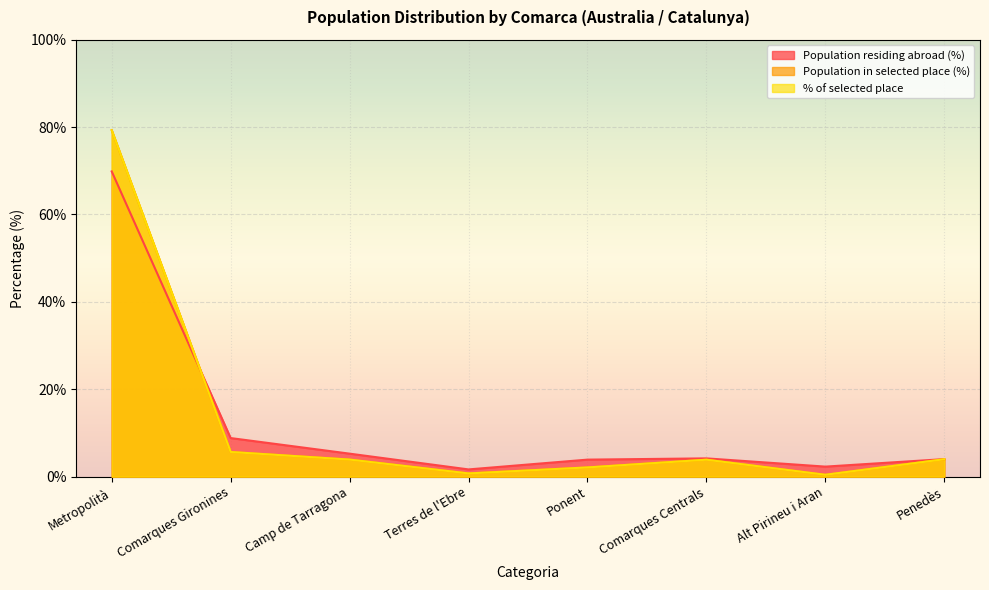

What value does the Population residing abroad (%) series have at Penedès?

4.0